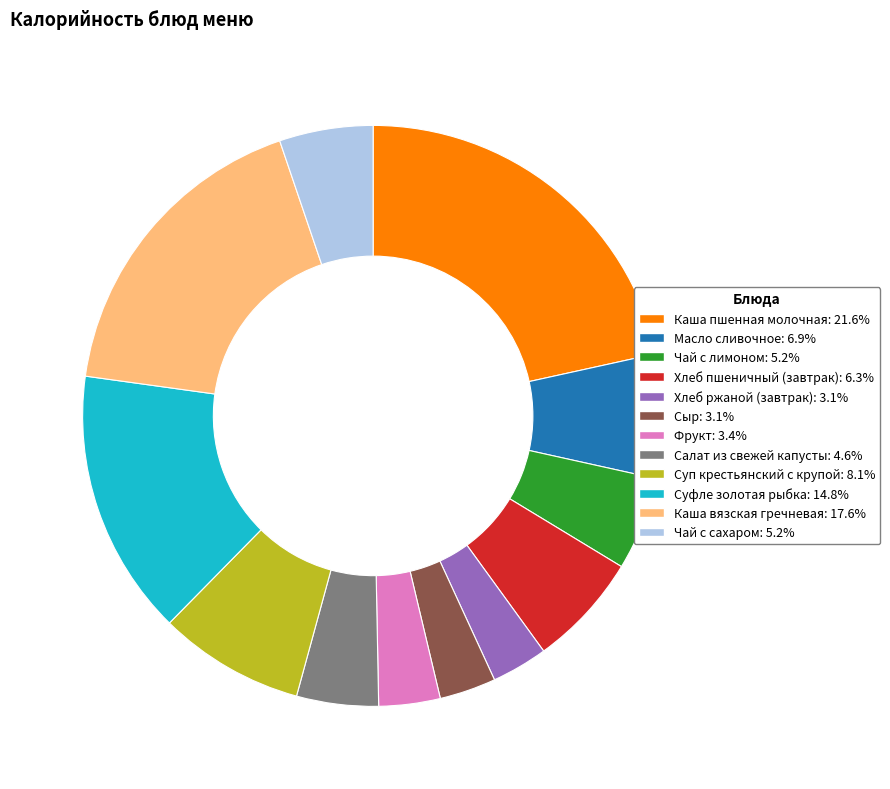

What is the largest slice in the pie chart?

Каша пшенная молочная